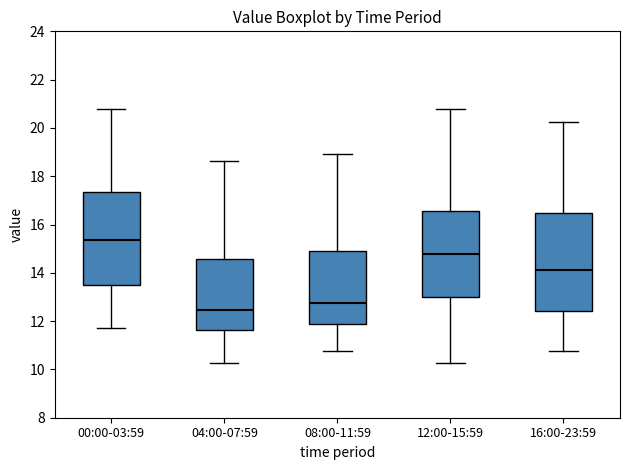

Where does the median line of the box for 16:00-23:59 sit on the y-axis? The values are not printed on the chart, so give them approximately, as read against the axis.

14.2